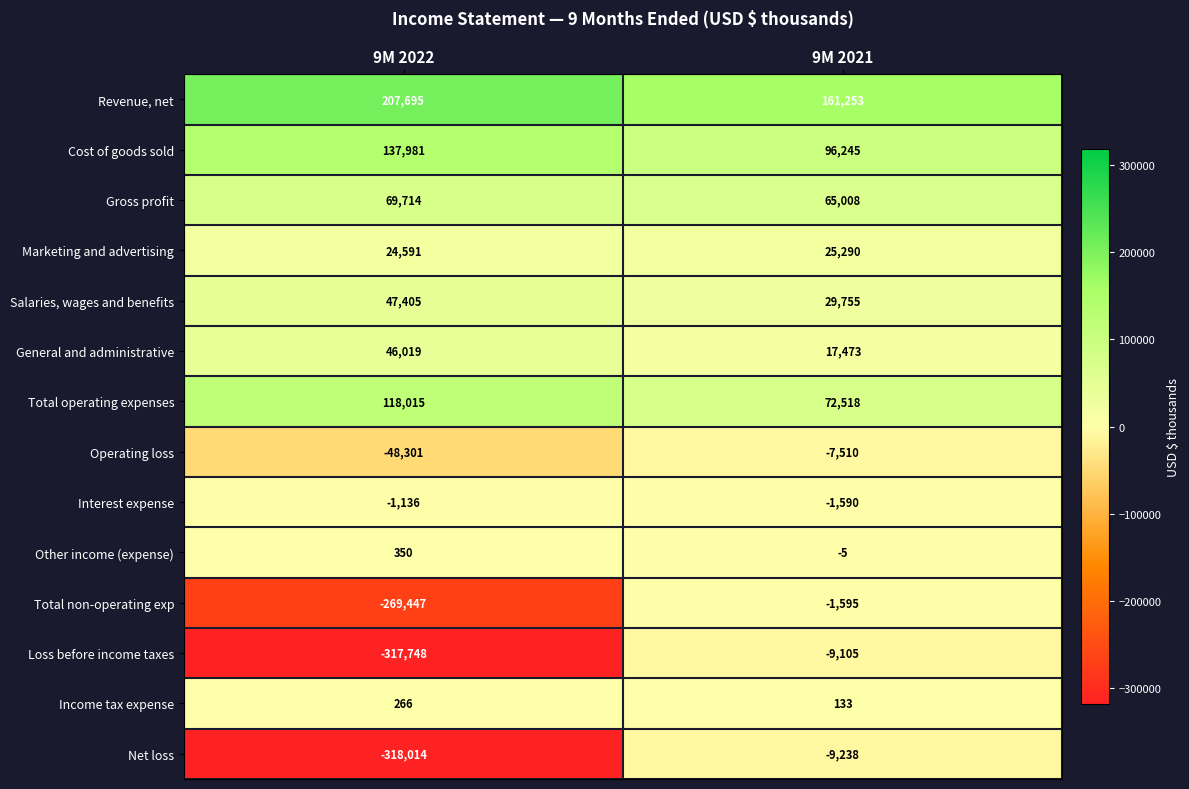

Reading left to right, transcribe all the data shown in this chart.

Revenue, net: 9M 2022=207695	9M 2021=161253
Cost of goods sold: 9M 2022=137981	9M 2021=96245
Gross profit: 9M 2022=69714	9M 2021=65008
Marketing and advertising: 9M 2022=24591	9M 2021=25290
Salaries, wages and benefits: 9M 2022=47405	9M 2021=29755
General and administrative: 9M 2022=46019	9M 2021=17473
Total operating expenses: 9M 2022=118015	9M 2021=72518
Operating loss: 9M 2022=-48301	9M 2021=-7510
Interest expense: 9M 2022=-1136	9M 2021=-1590
Other income (expense): 9M 2022=350	9M 2021=-5
Total non-operating exp: 9M 2022=-269447	9M 2021=-1595
Loss before income taxes: 9M 2022=-317748	9M 2021=-9105
Income tax expense: 9M 2022=266	9M 2021=133
Net loss: 9M 2022=-318014	9M 2021=-9238